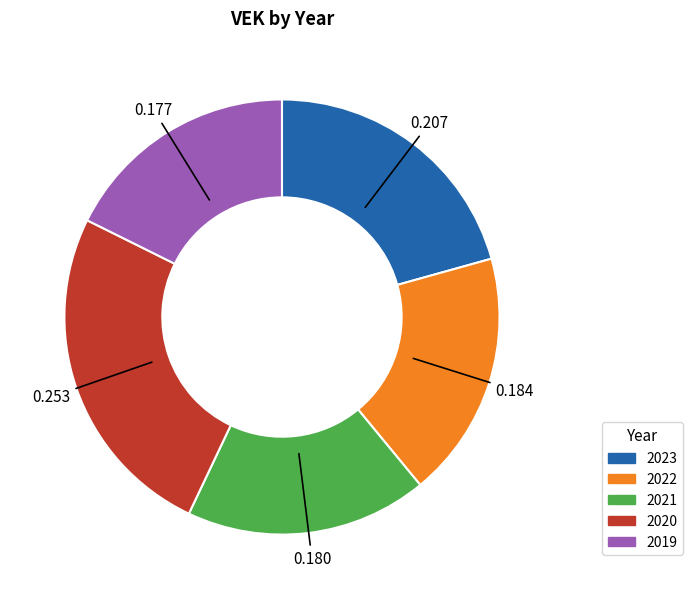

Which category has the biggest portion of the pie?

2020